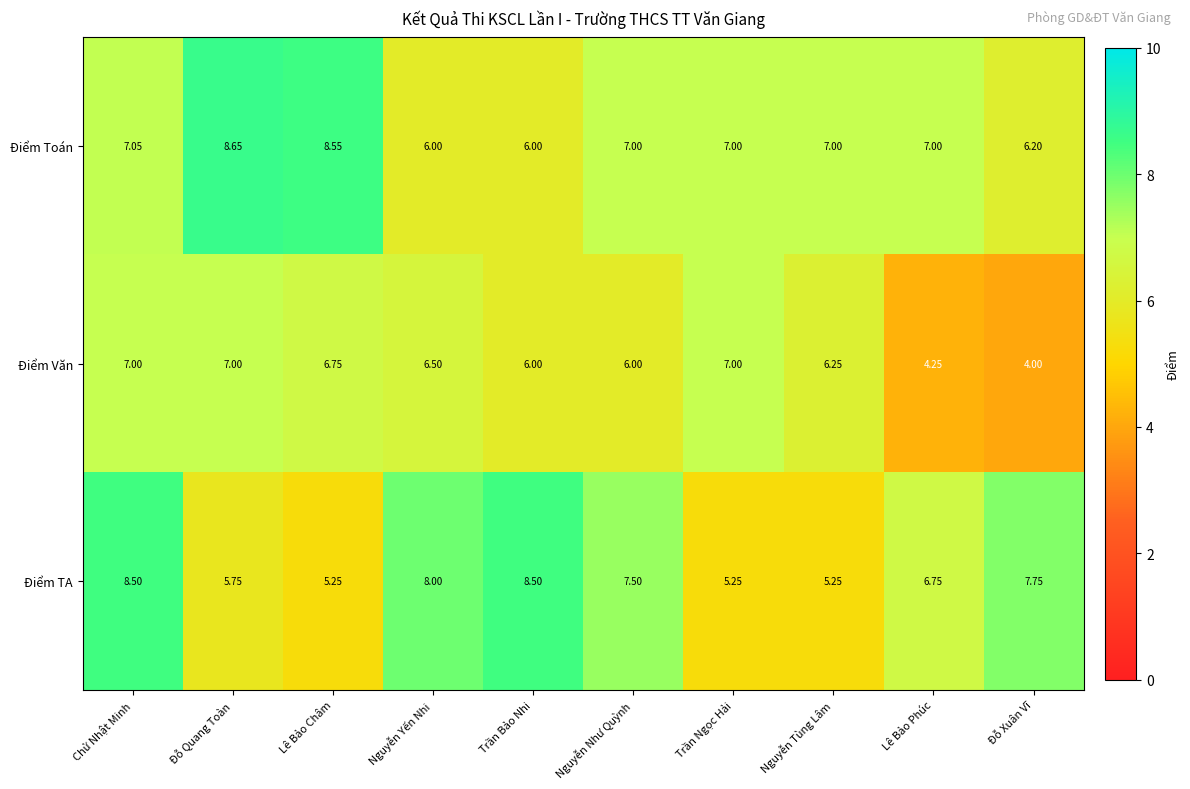

List the series in order of their overall mean, highest first.

Điểm Toán, Điểm TA, Điểm Văn